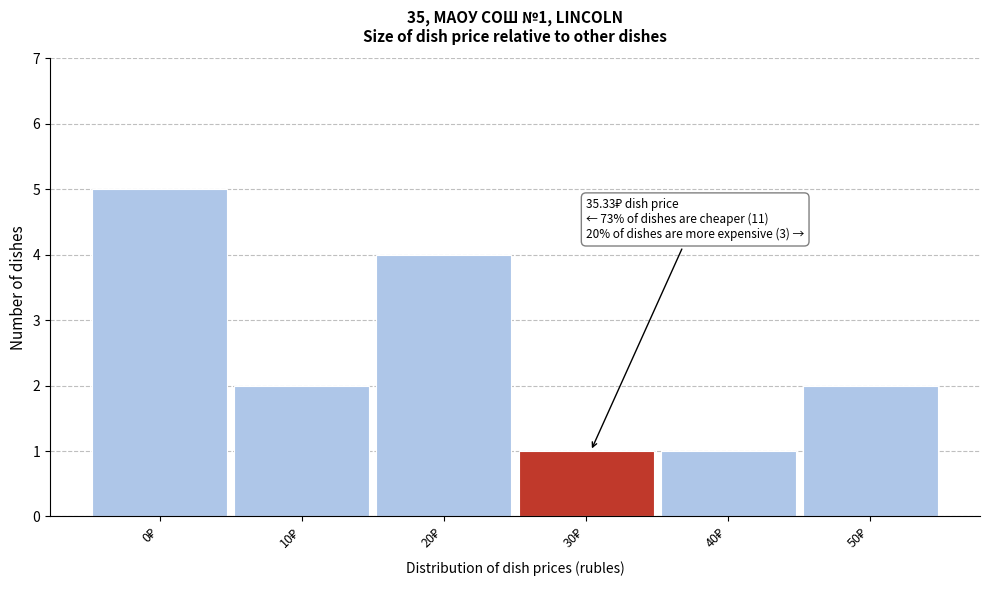

Reading left to right, list all the values displayed in this chart.

5	2	4	1	1	2